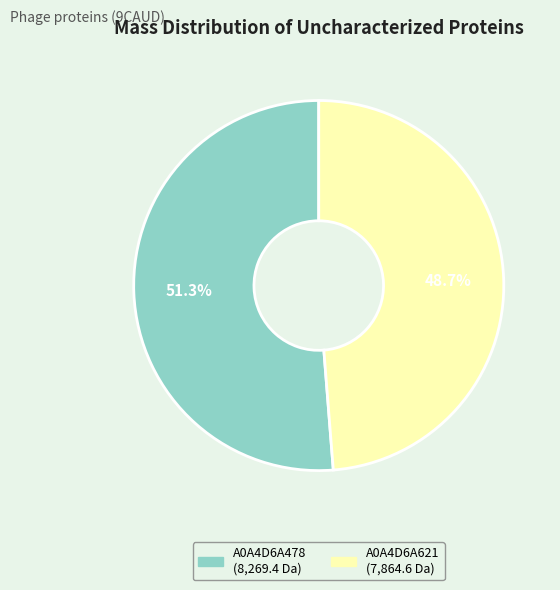

To the nearest percent, what portion does A0A4D6A621 represent?

49%